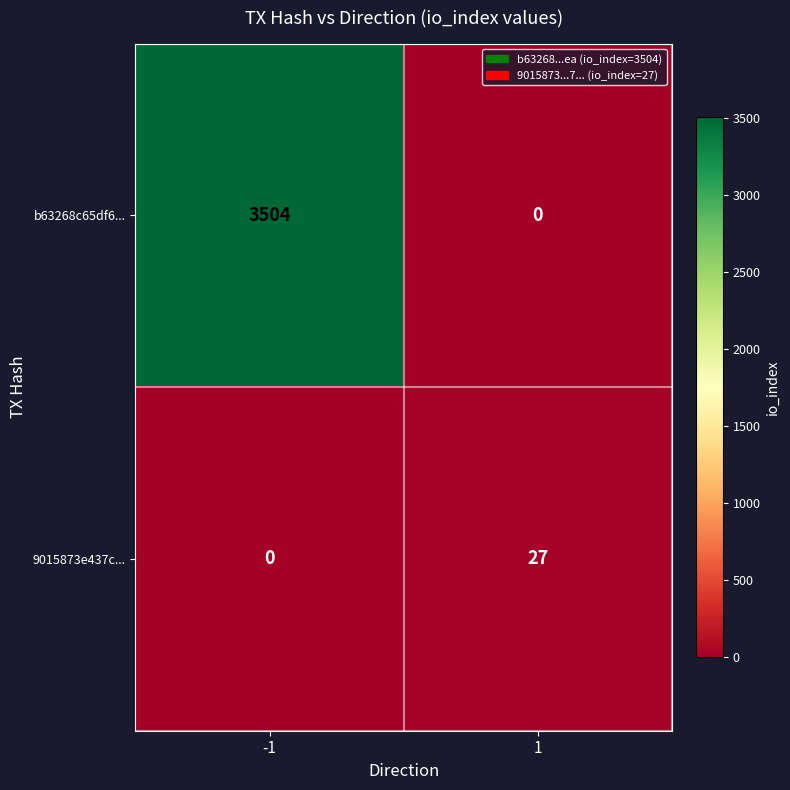

What is the total value across all series at 1?

27